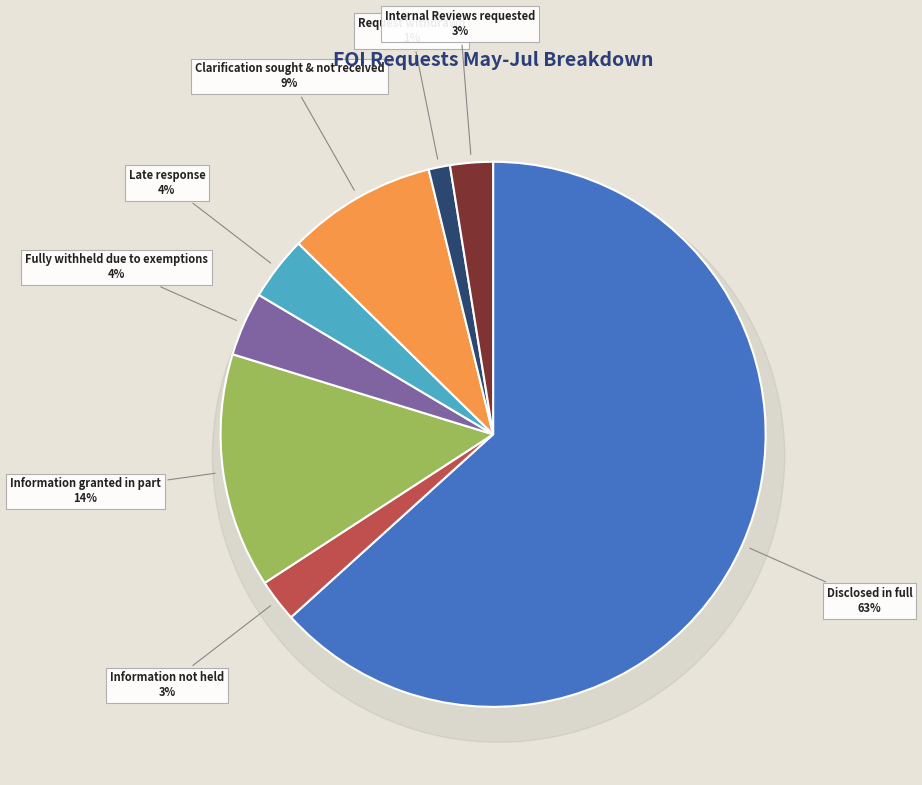

Between Internal Reviews requested and Disclosed in full, which is larger?

Disclosed in full